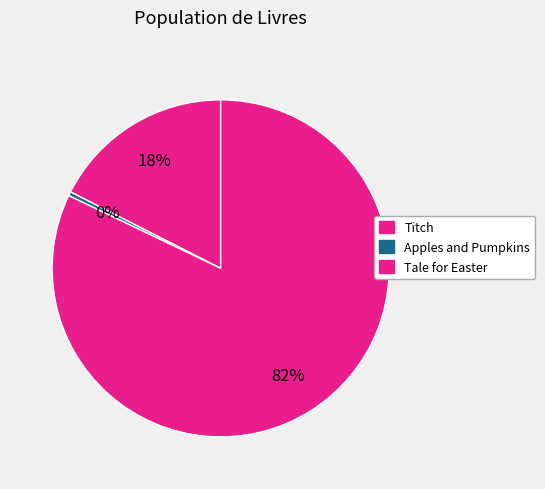

To the nearest percent, what is the difference between the largest and smallest slice percentages?

82%